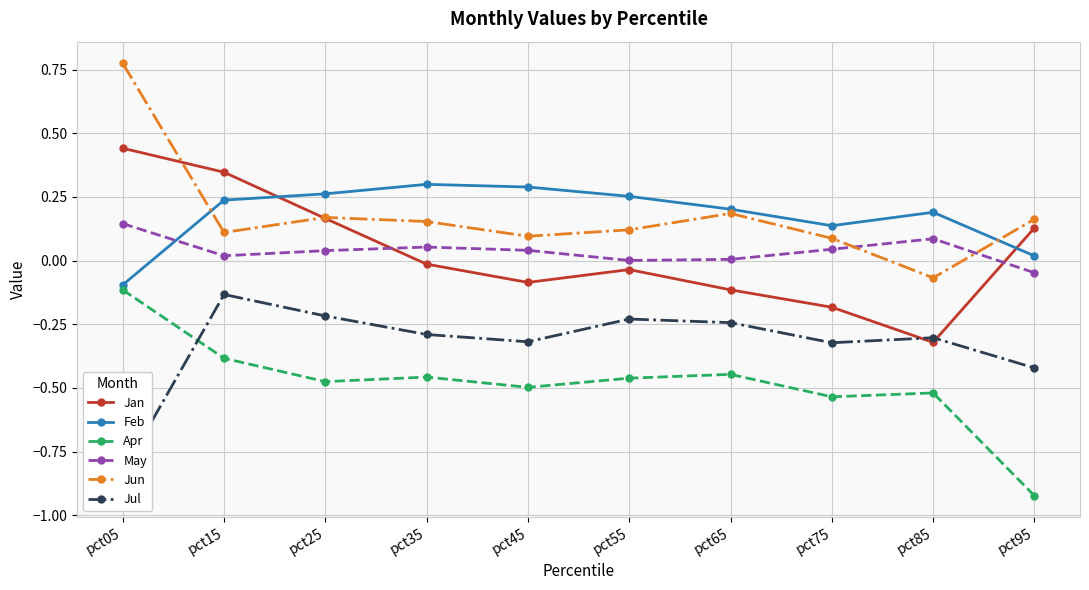

What is the difference between the highest and lowest values at pct65?

0.6